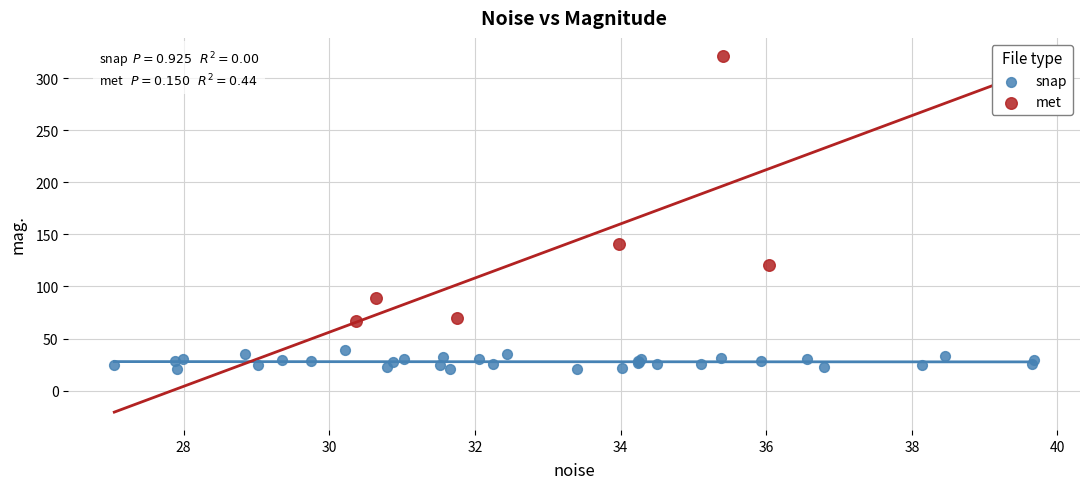

Which series reaches the minimum Y coordinate?

snap